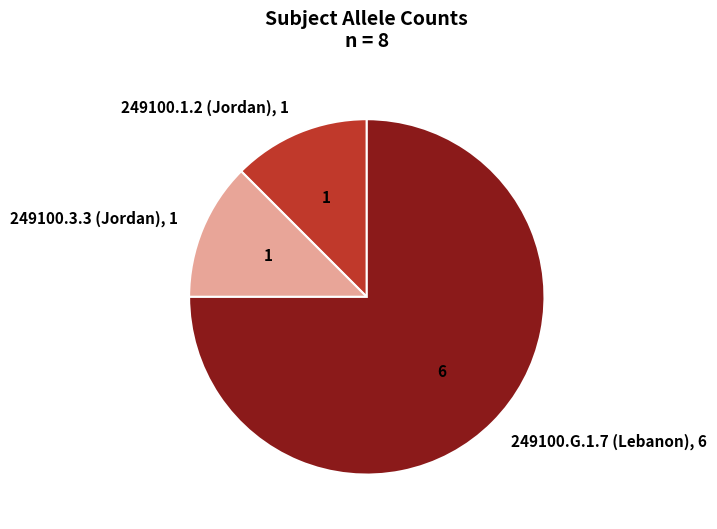

True or false: 249100.3.3 (Jordan) accounts for 12% of the total.

True